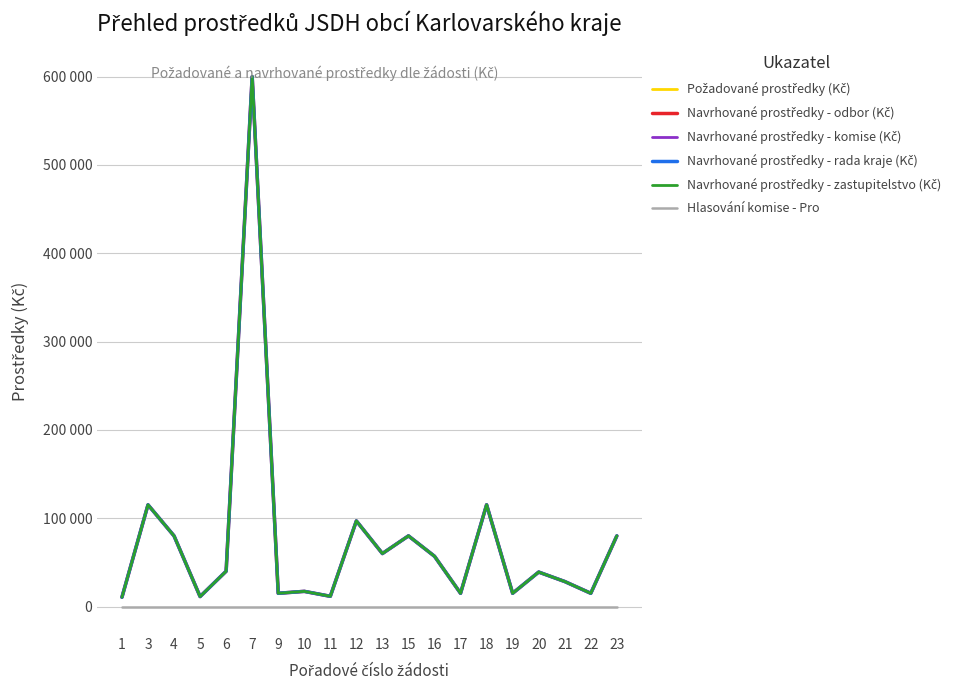

Which series has the widest spread of values?

Požadované prostředky (Kč)